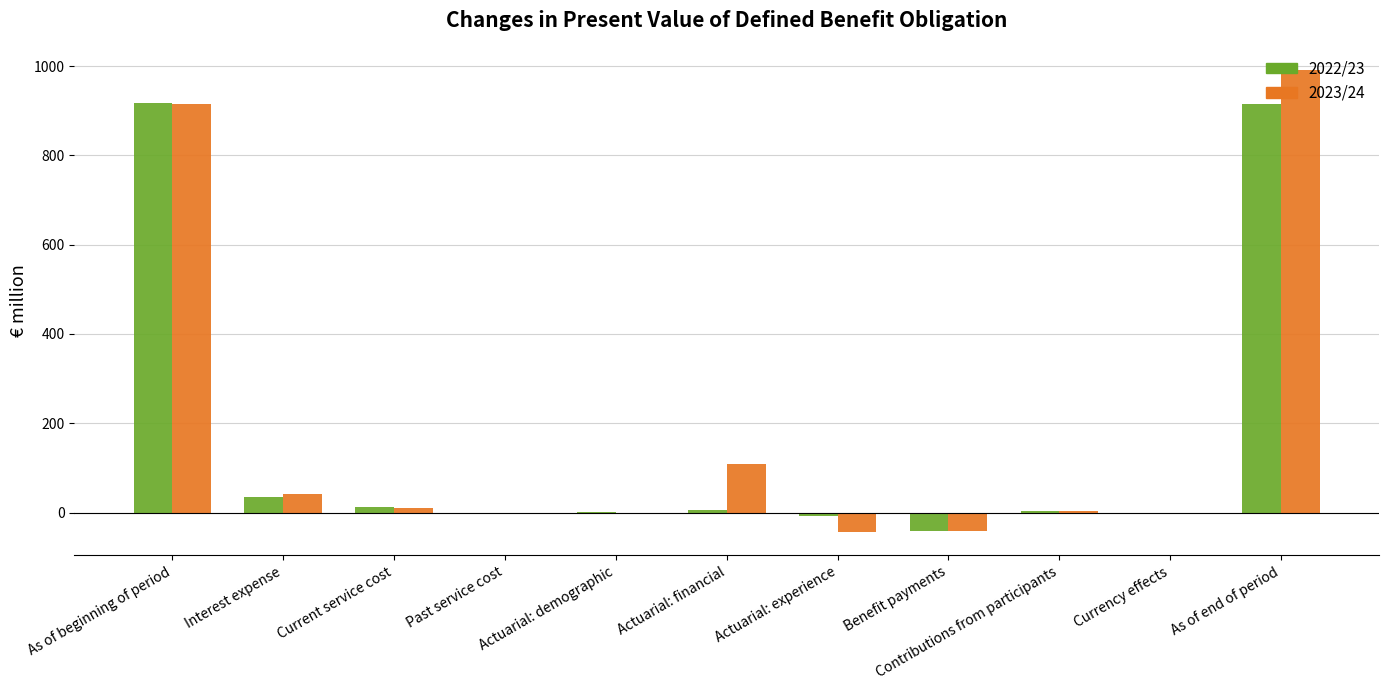

The 2023/24 series shows 914 at As of beginning of period. True or false?

True